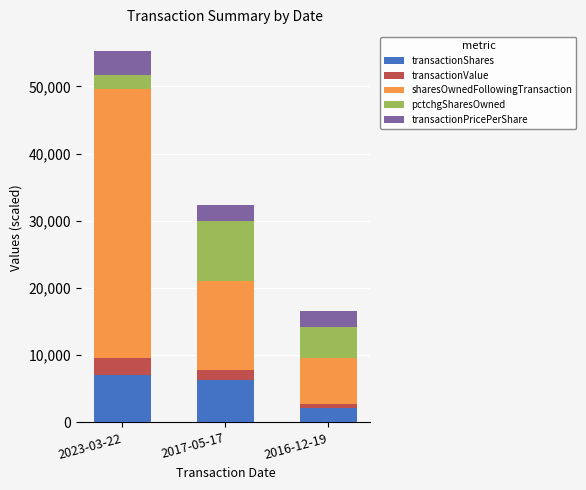

True or false: transactionShares has a value of 3311.9 at 2023-03-22.

False